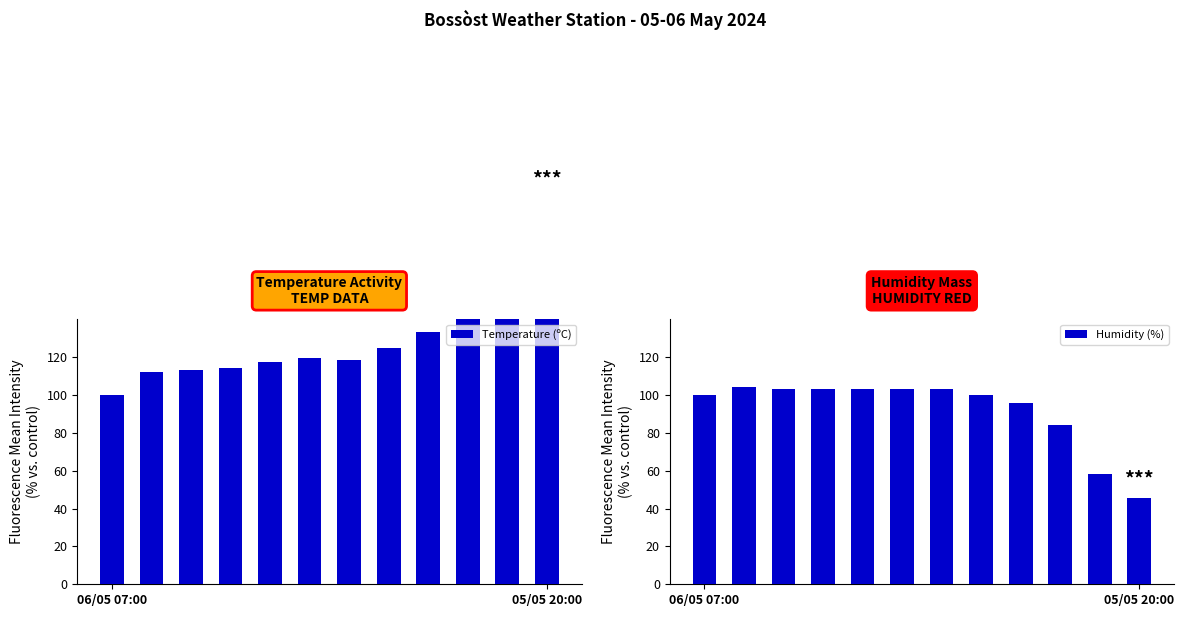

The Temperature (ºC) series shows 100.0 at 06/05 07:00. True or false?

True